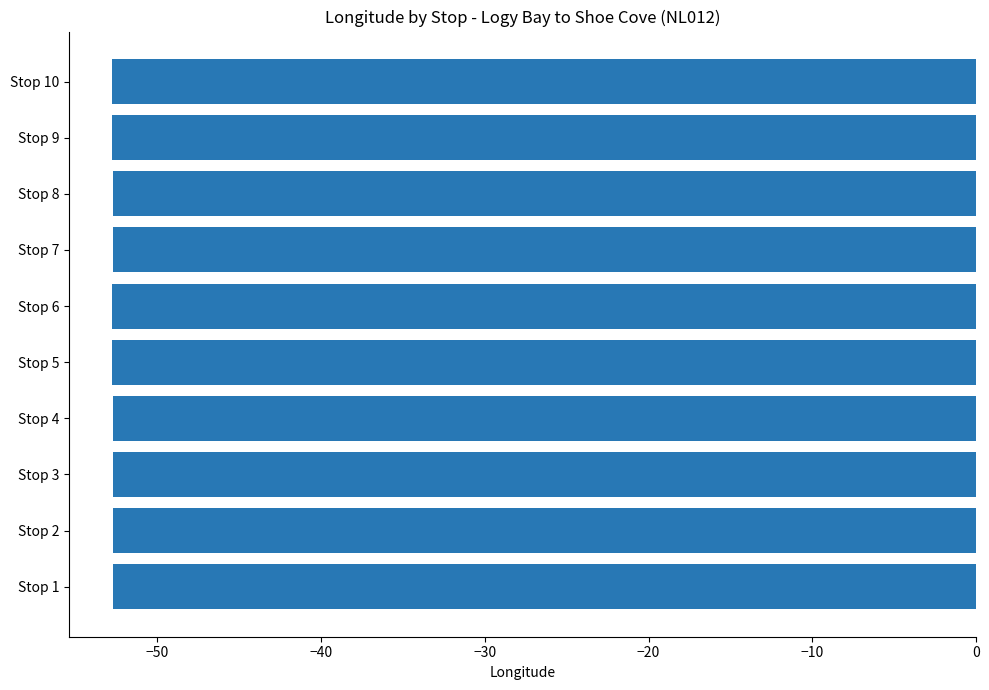

Reading top to bottom, list all the values displayed in this chart.

Stop 10=-52.7	Stop 9=-52.7	Stop 8=-52.7	Stop 7=-52.7	Stop 6=-52.7	Stop 5=-52.7	Stop 4=-52.7	Stop 3=-52.7	Stop 2=-52.7	Stop 1=-52.7